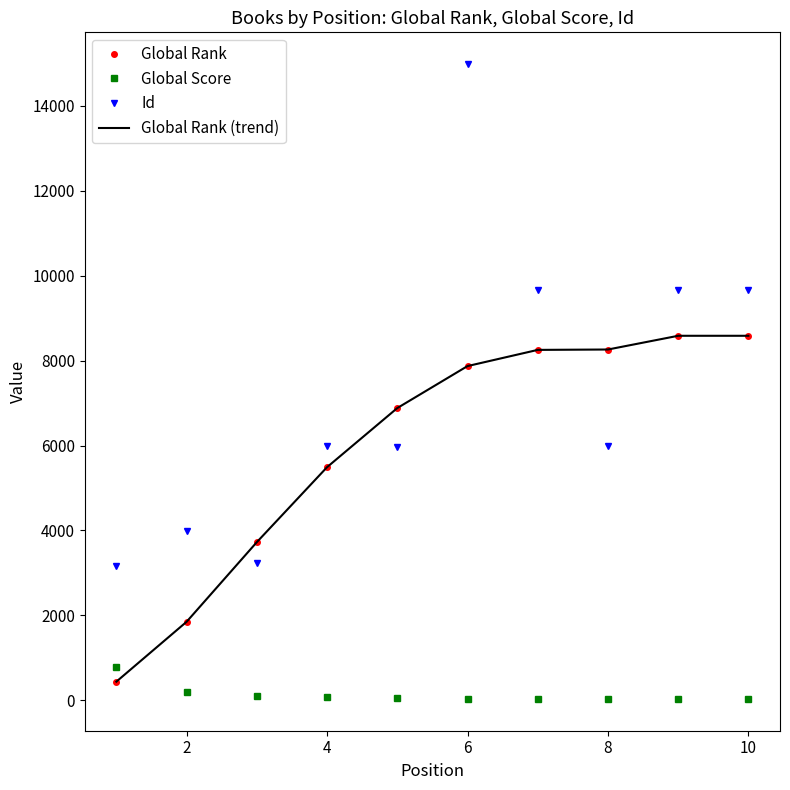

Where is Global Score nearest to the value 407?

2